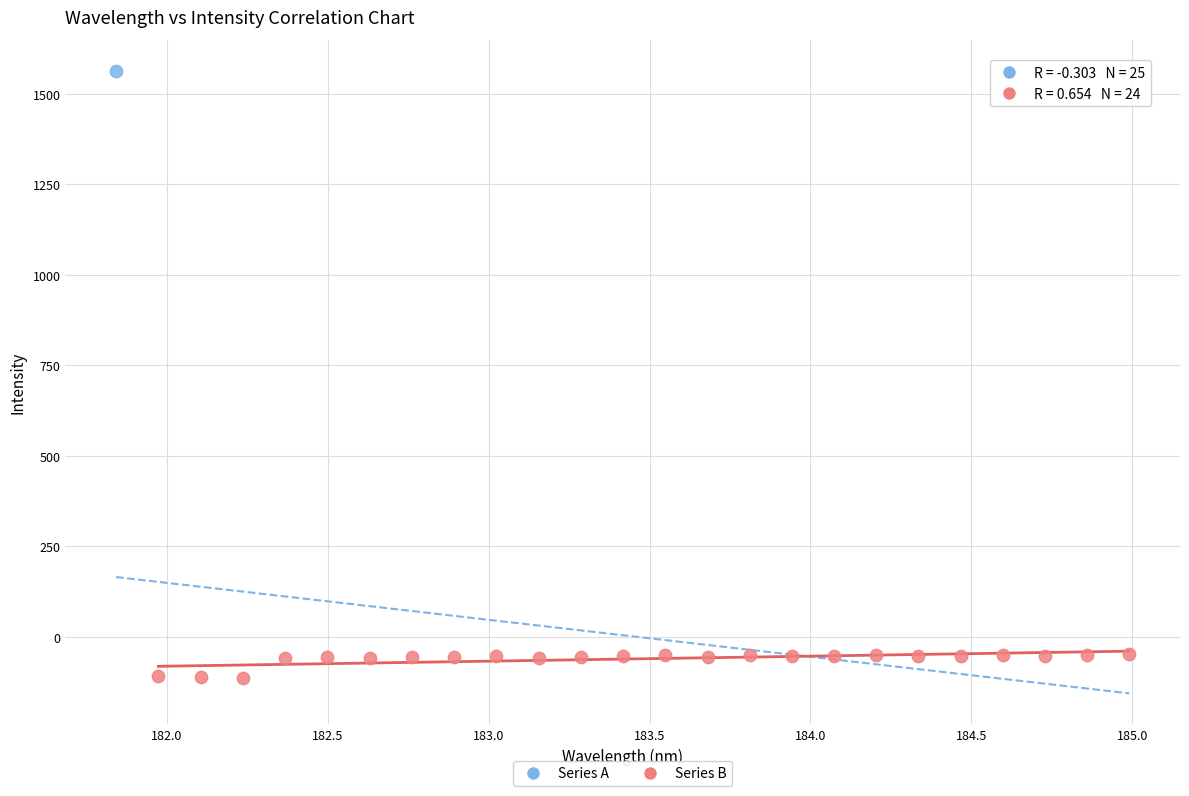

What are all the series names shown in the legend?

Series A, Series B